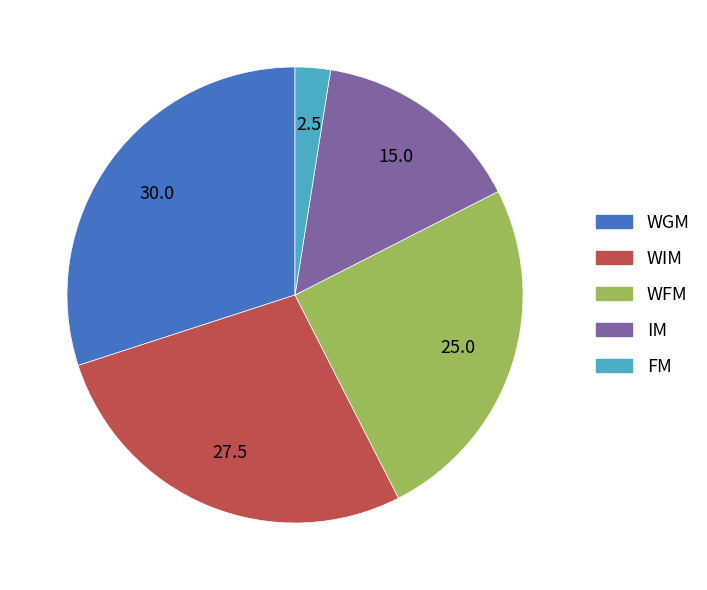

Between WGM and IM, which is larger?

WGM